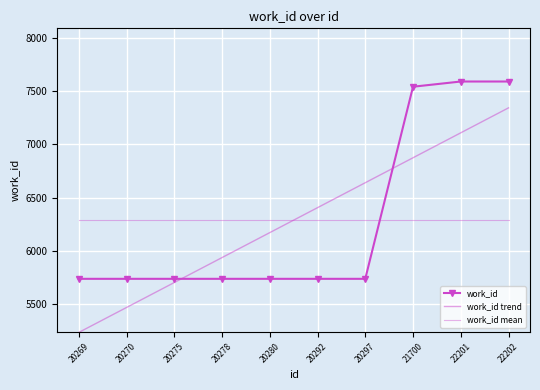

Which series has the largest total across all categories?

work_id